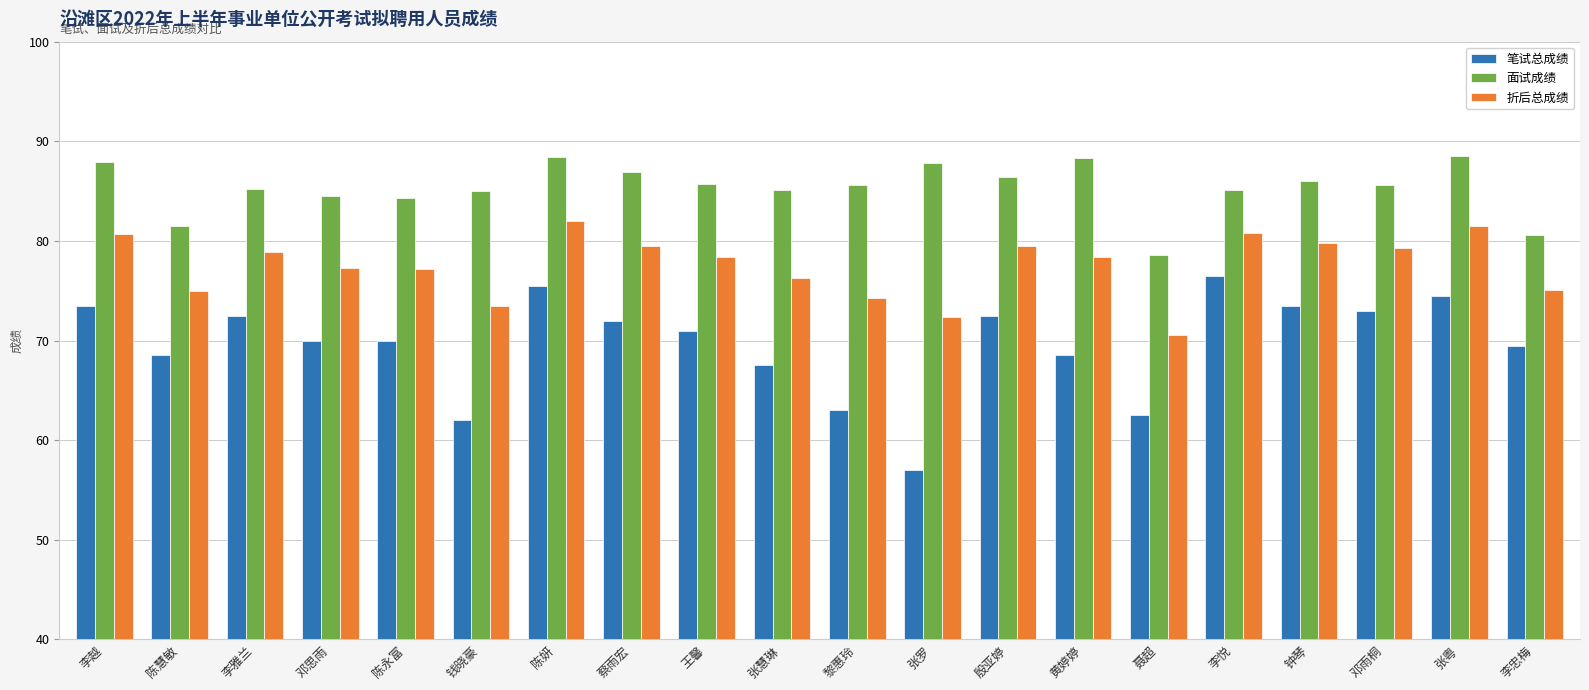

At which label does 折后总成绩 reach its minimum?

聂超